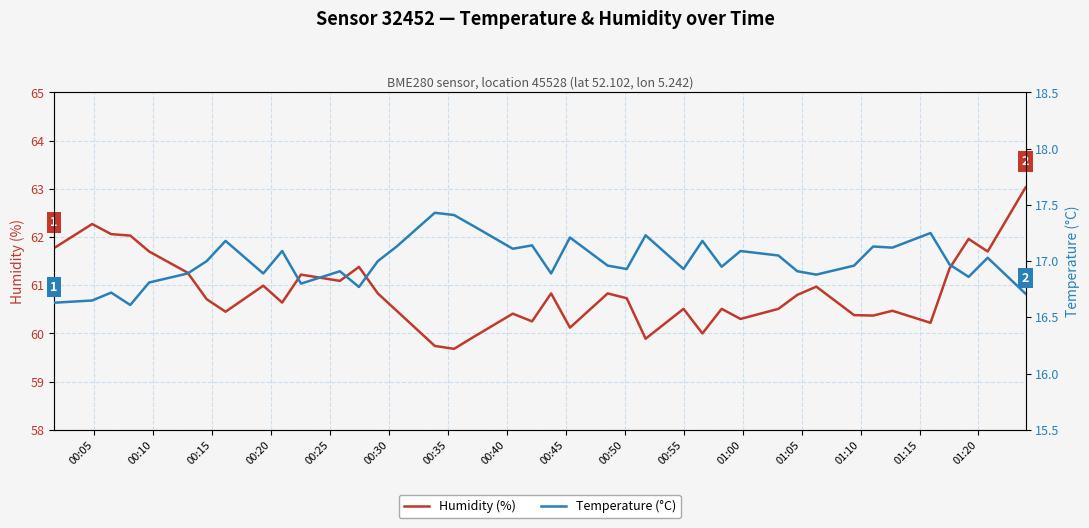

True or false: temperature and humidity cross at least once.

False